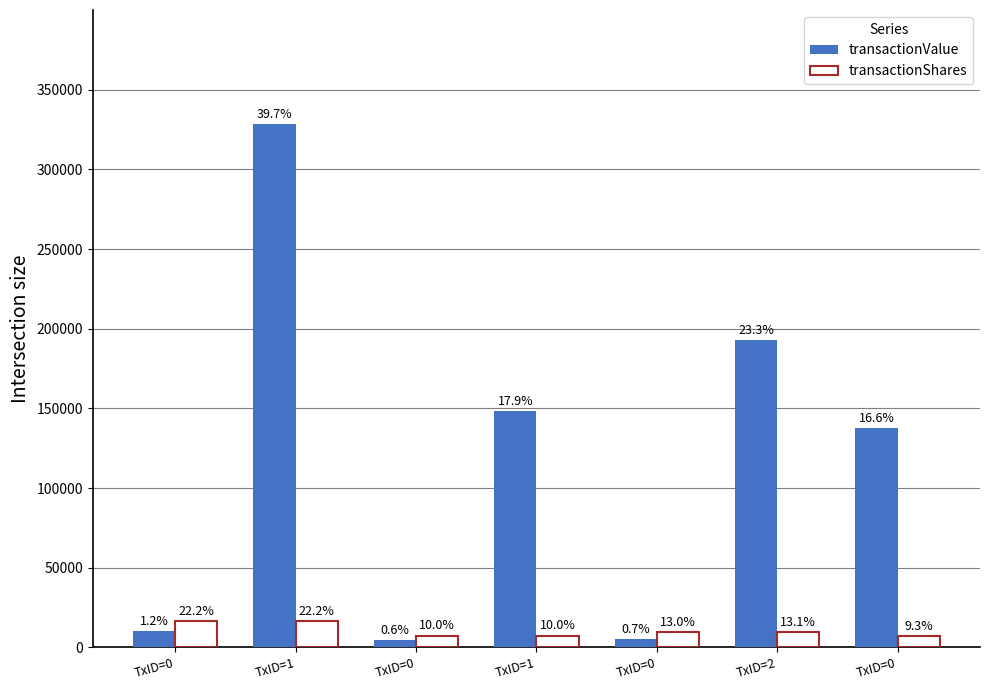

Which series has the largest total across all categories?

transactionValue